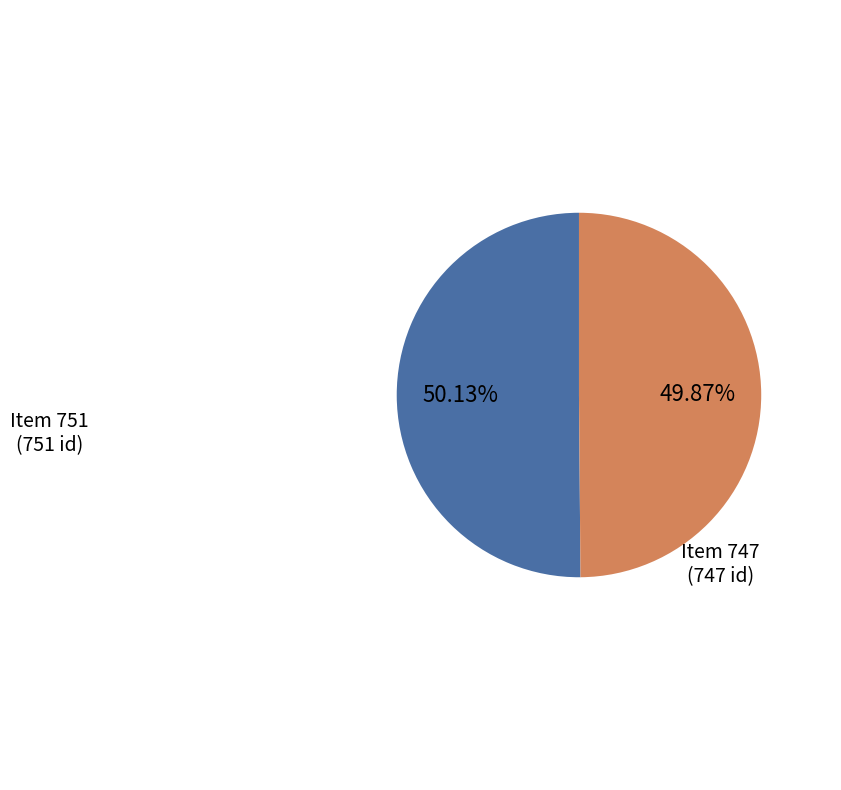

How many slices are in this pie chart?

2